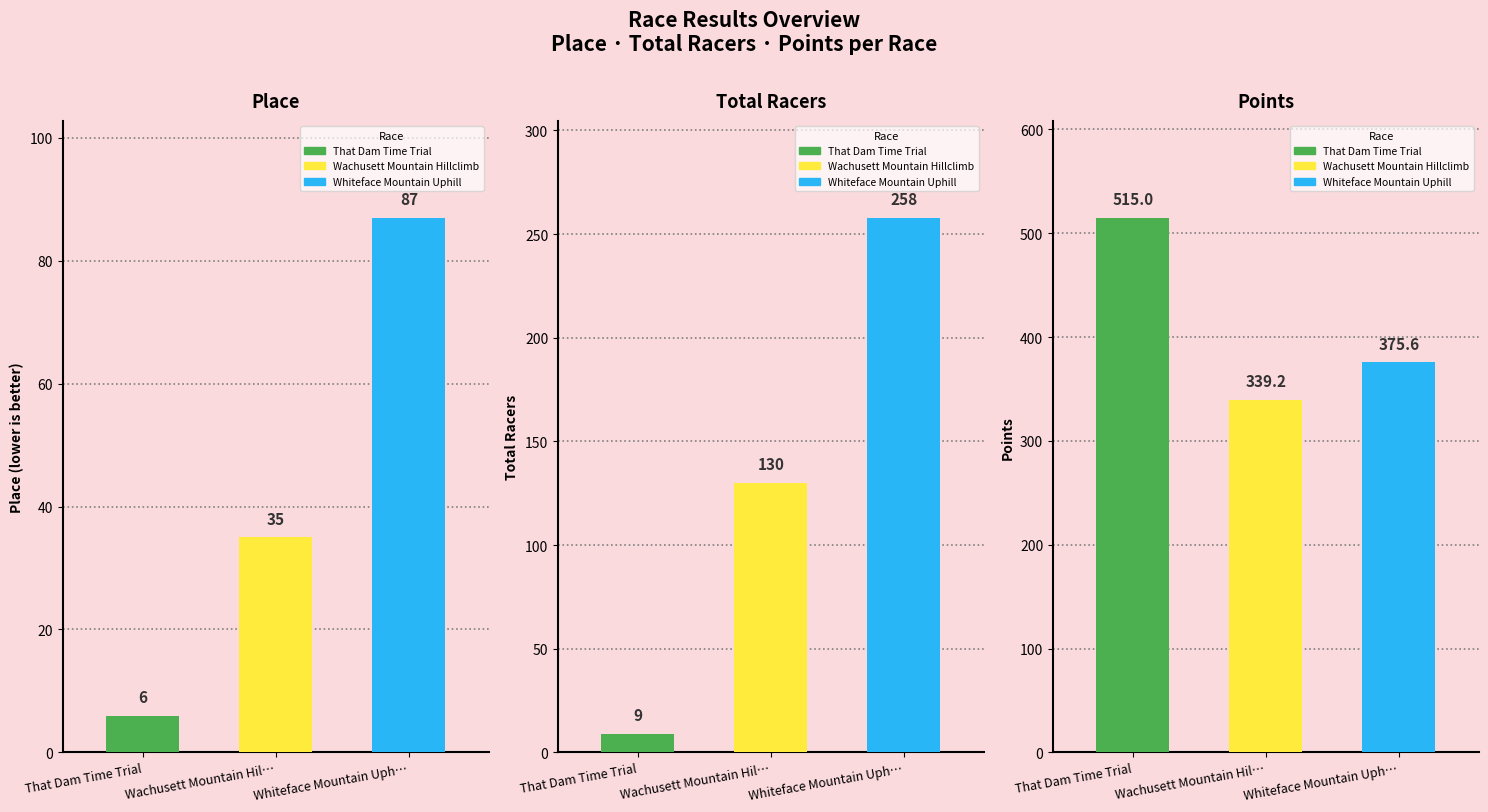

How many series are shown in this chart?

3